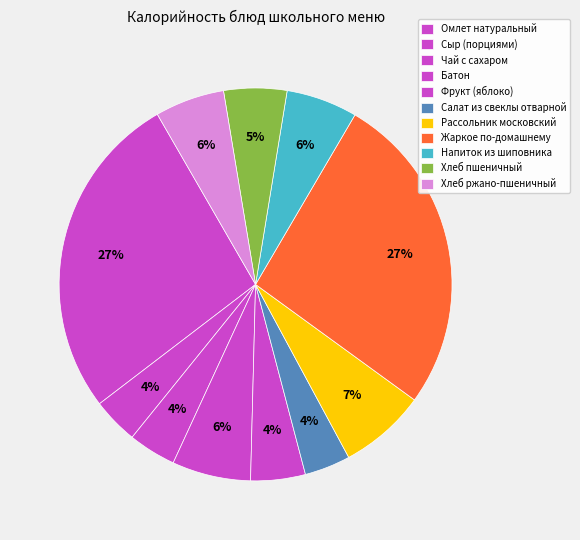

The Чай с сахаром slice represents 13% of the pie. True or false?

False